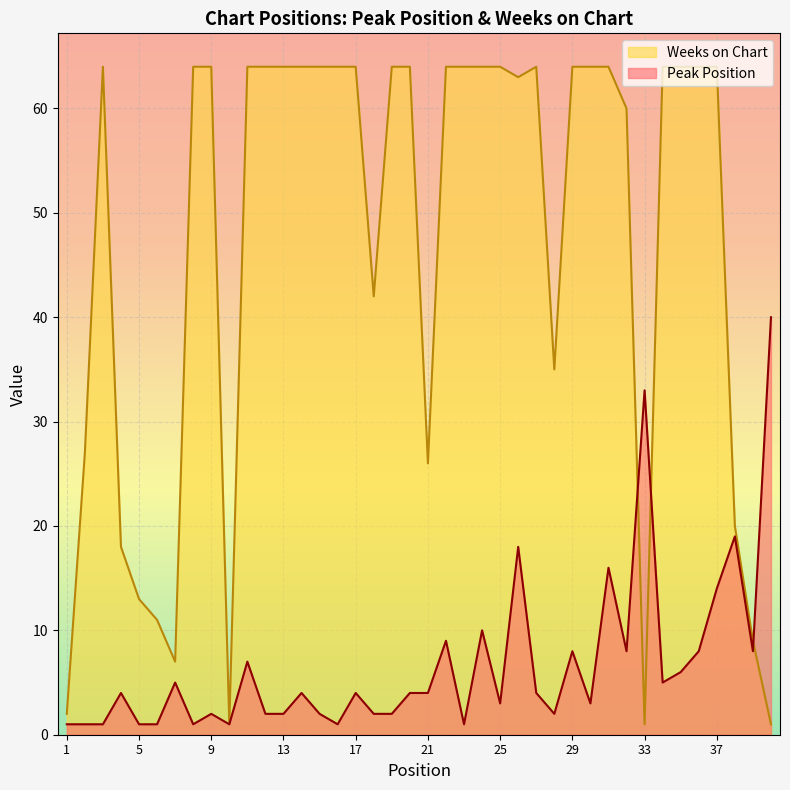

What is the minimum value shown in the chart?

1